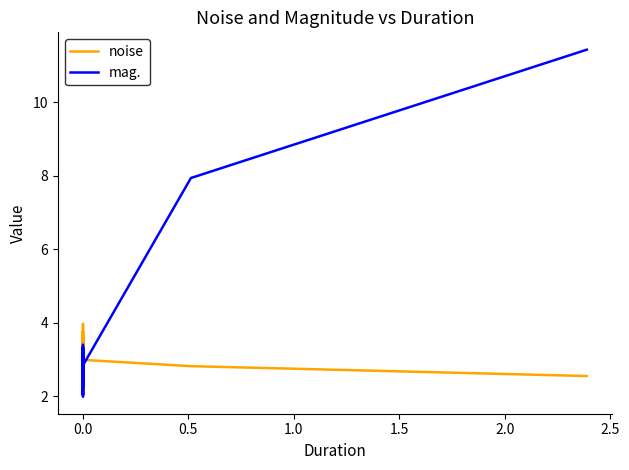

Is it true that mag. equals 2.0 at 0.0?

False